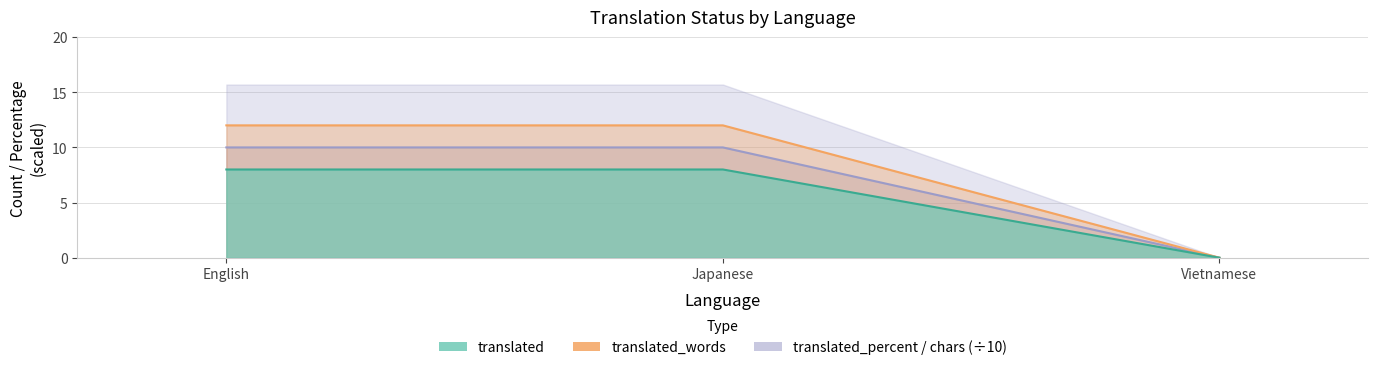

At how many categories does at least one series exceed 1?

2